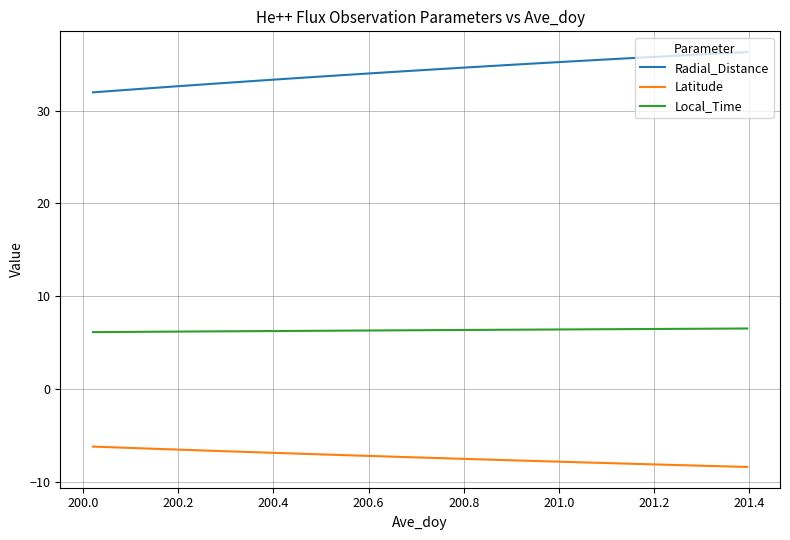

True or false: Latitude and Local_Time intersect in this chart.

False